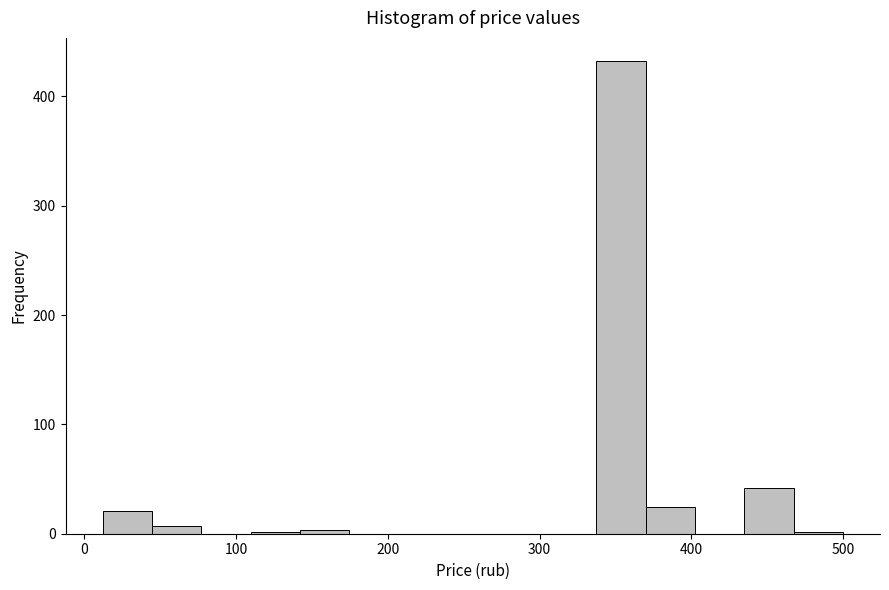

Read against the x-axis, roughly where is the centre of the tallest bar?

350